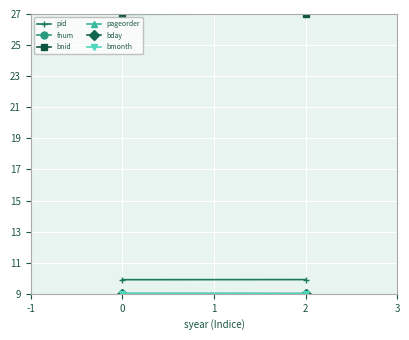

The bnid series shows 38.8 at 0. True or false?

False